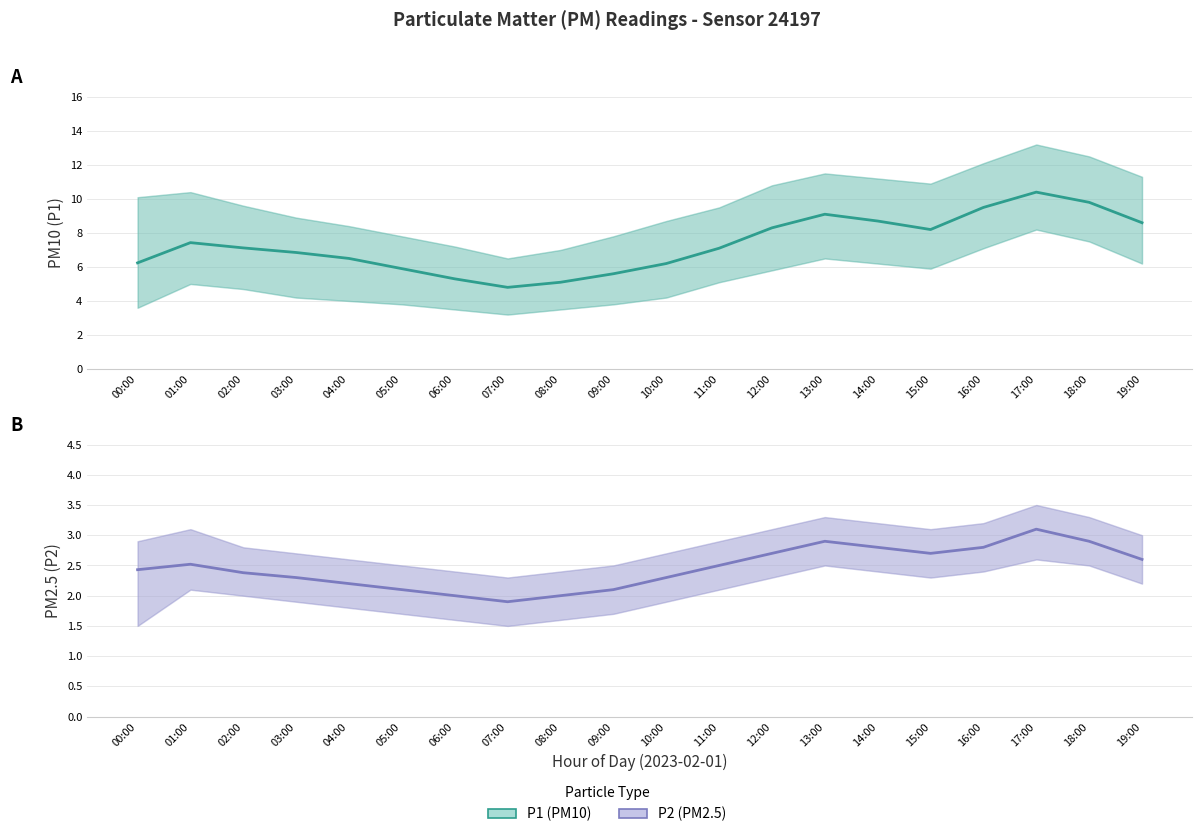

What is the approximate value of P2 at 05:00?

2.1